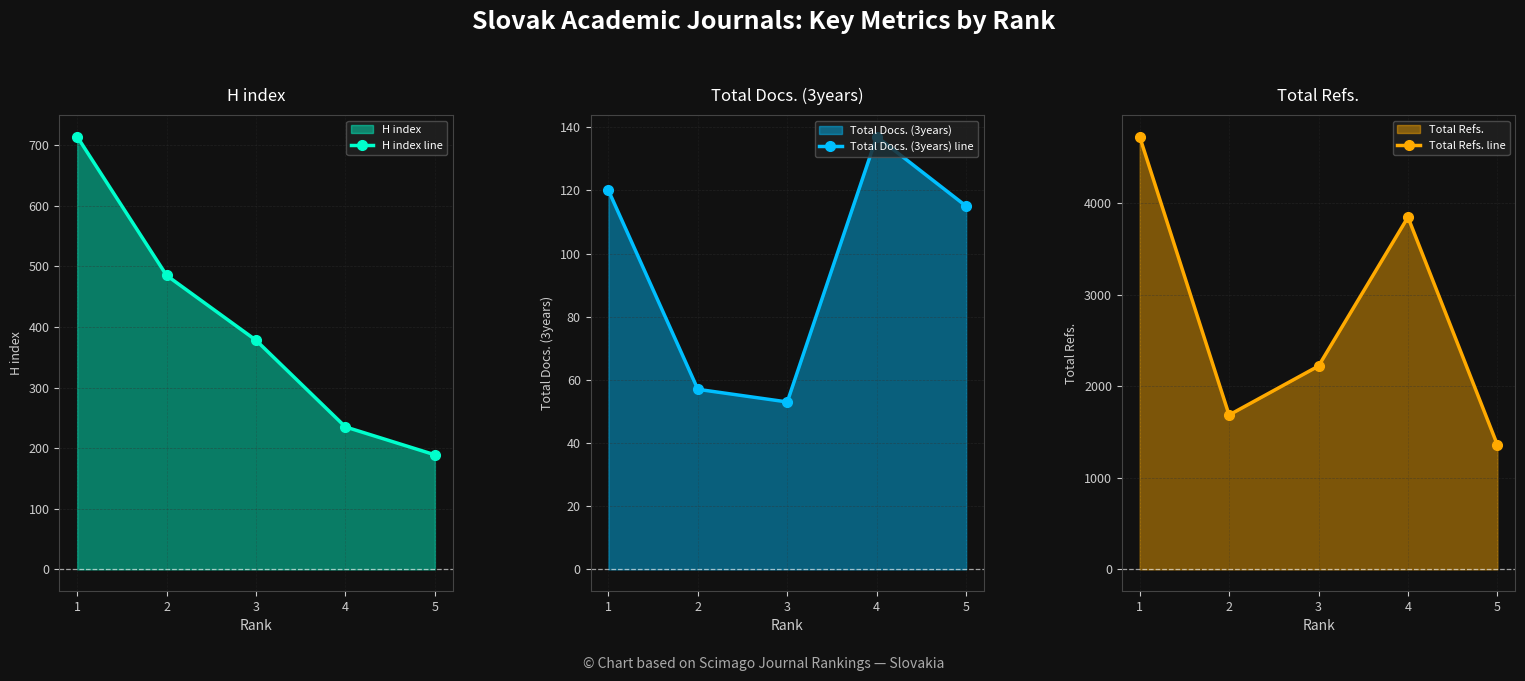

Where is the first local minimum for Total Docs. (3years) line?

3